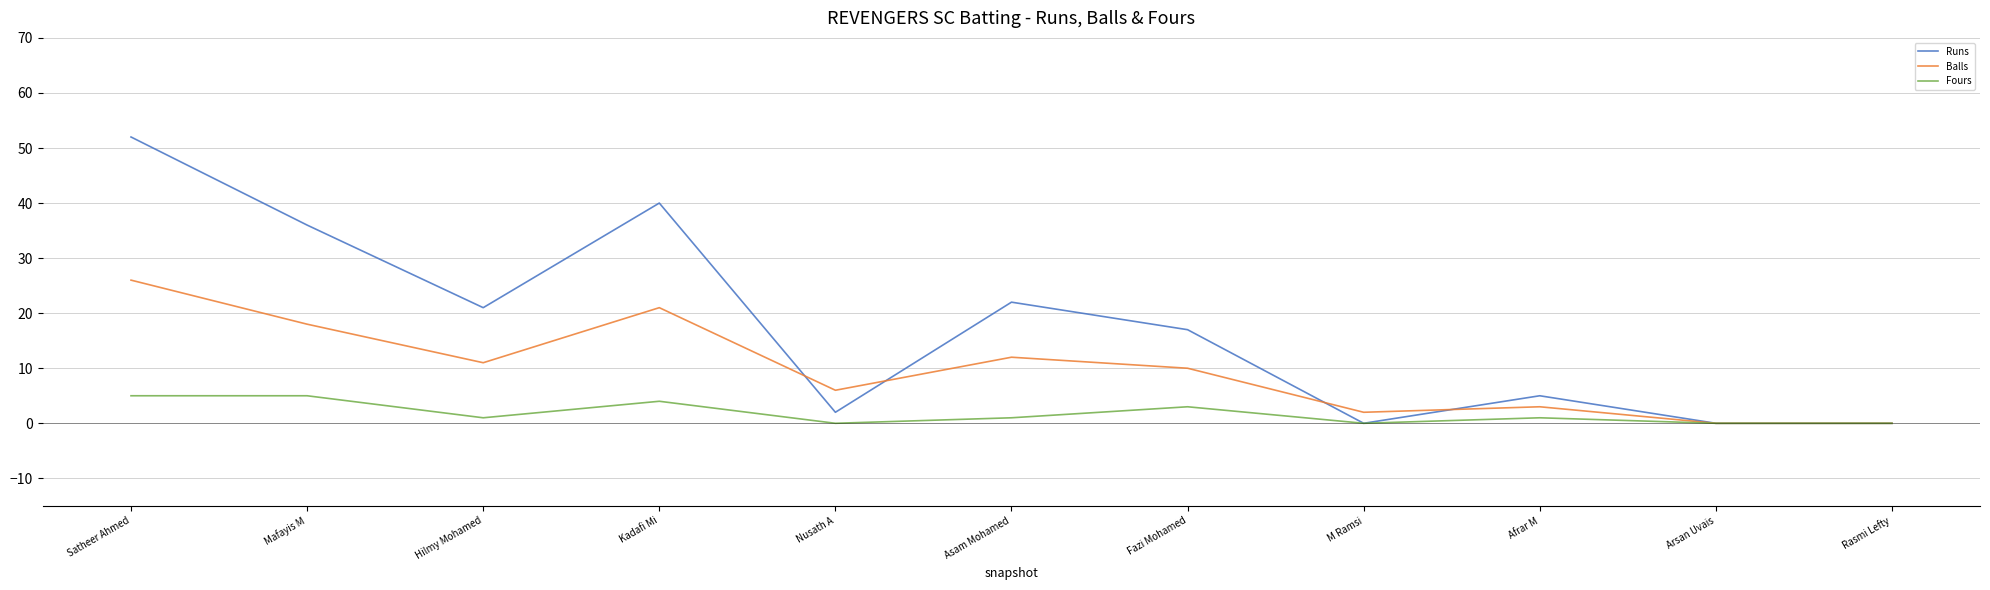

Is it true that Balls equals 2 at Nusath A?

False